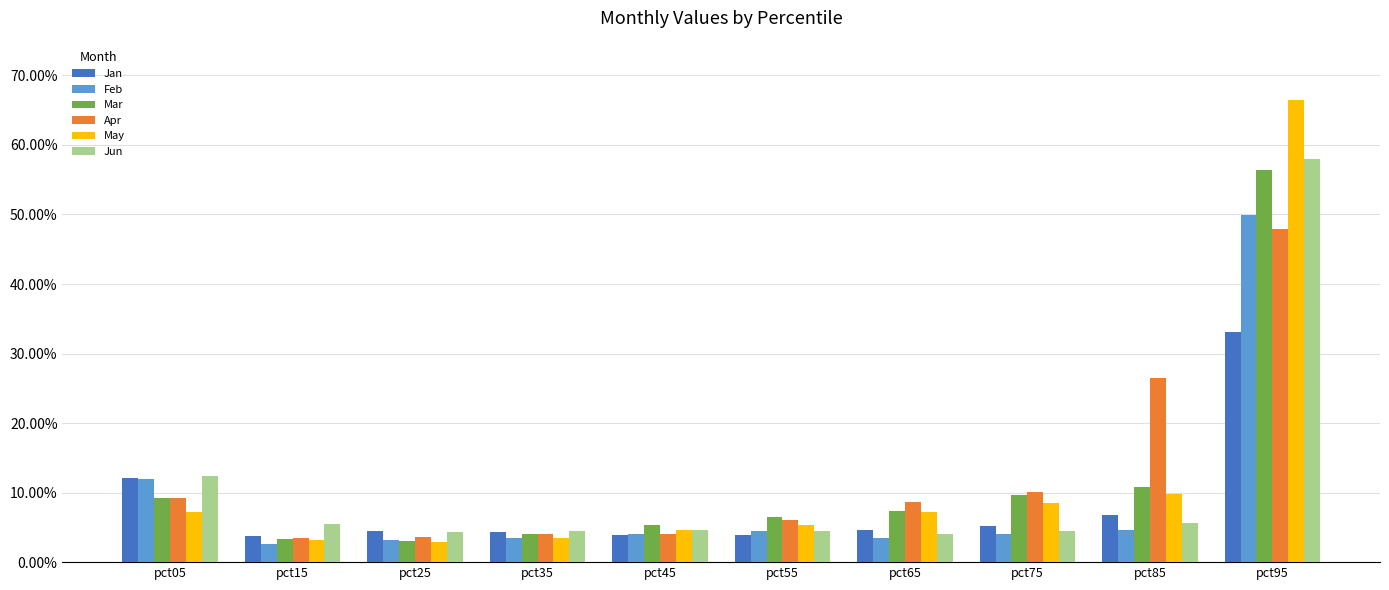

Which category has the highest value in the Feb series?

pct95